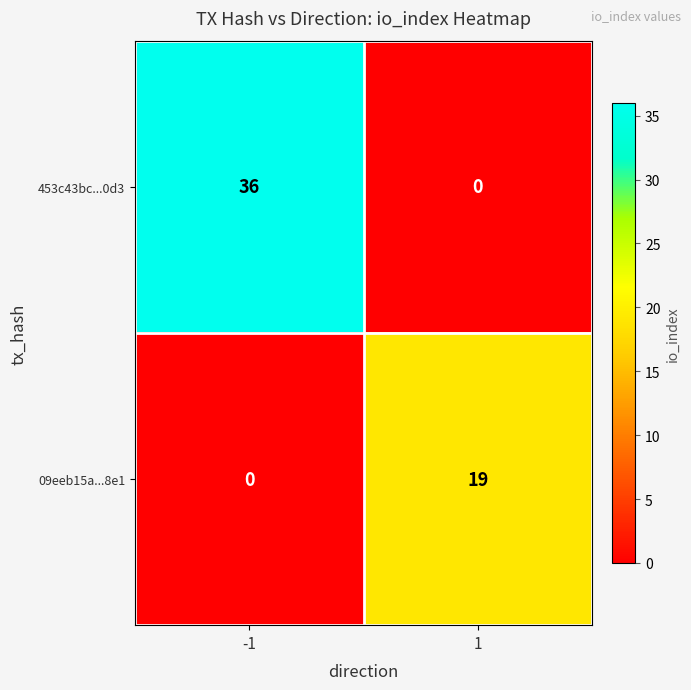

Rank the series at 1 from highest to lowest value.

09eeb15a...8e1, 453c43bc...0d3